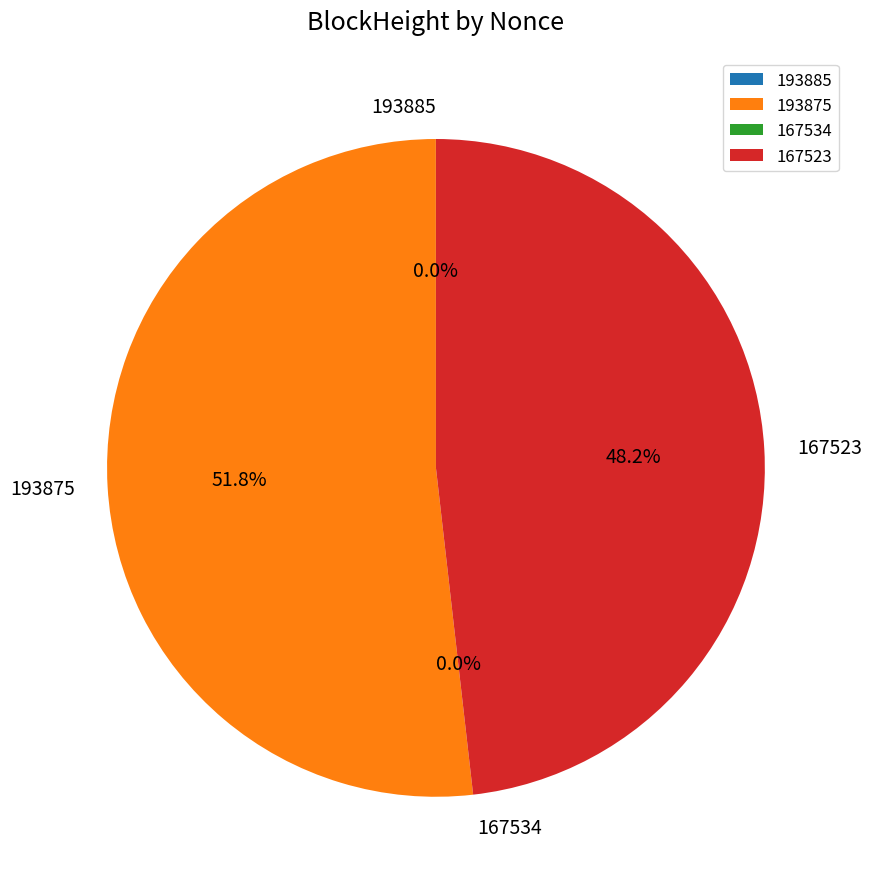

Is there any slice that represents more than half of the pie?

Yes